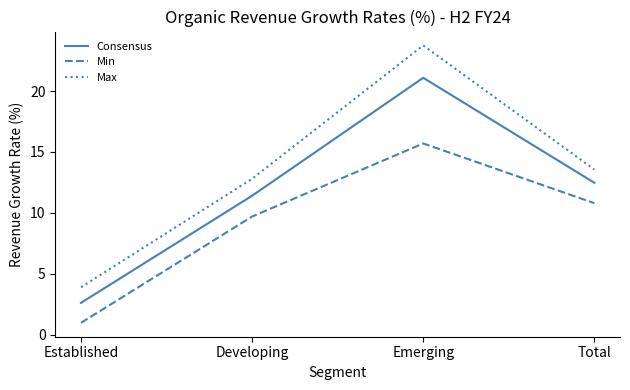

How many interior local peaks does the Consensus series have?

1